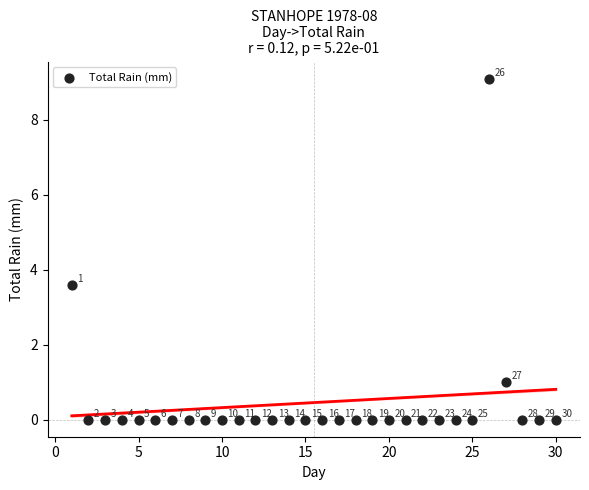

What is the range of Y values (max minus min)?

9.1